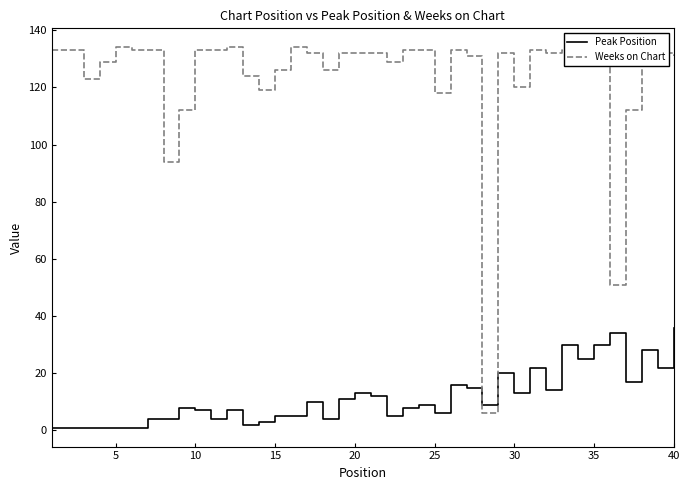

Which series has the largest total across all categories?

Weeks on Chart